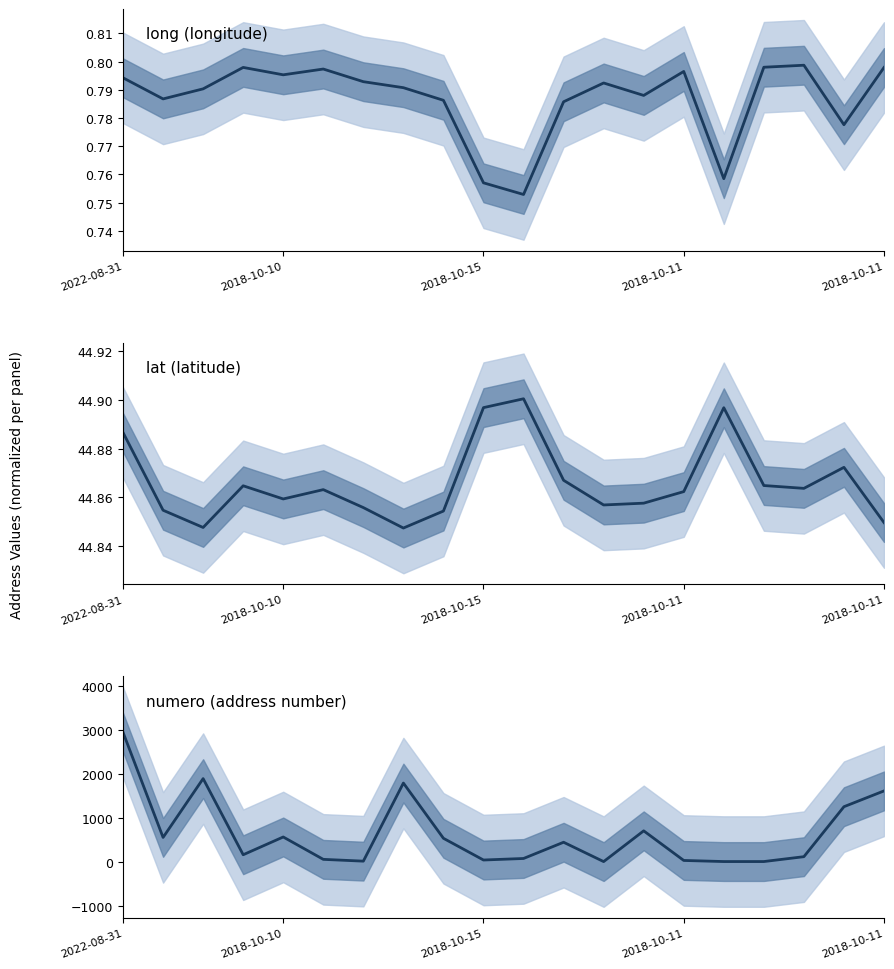

Is this an area chart (filled region under the line)?

No